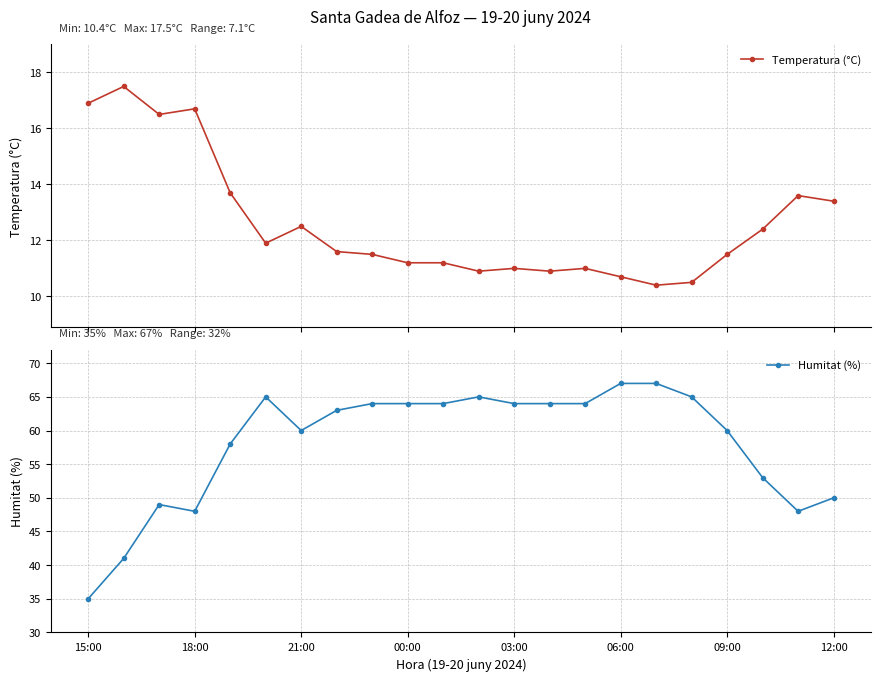

Which category has the lowest value in the Humitat (%) series?

15:00